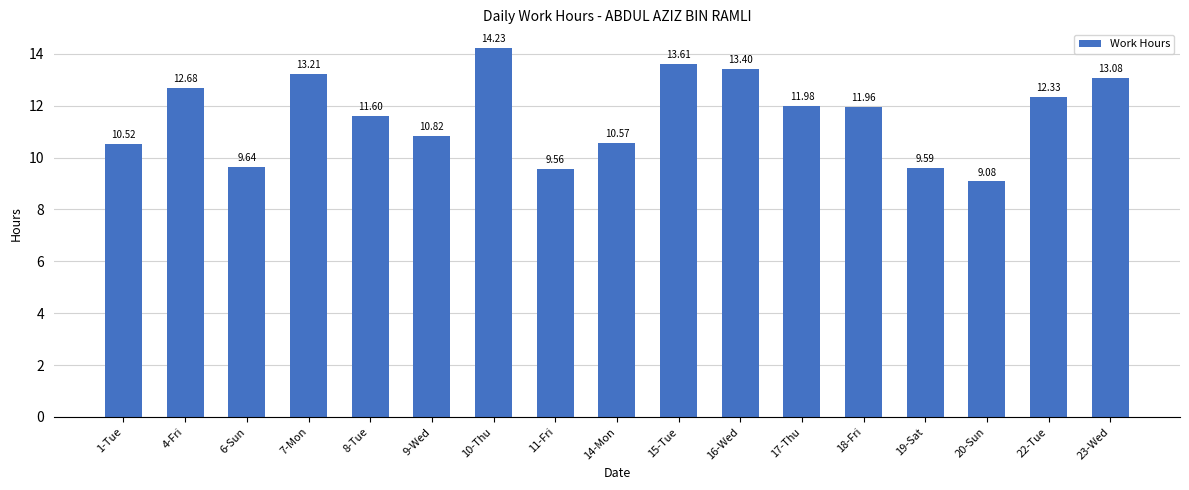

How many values are below 11?

7